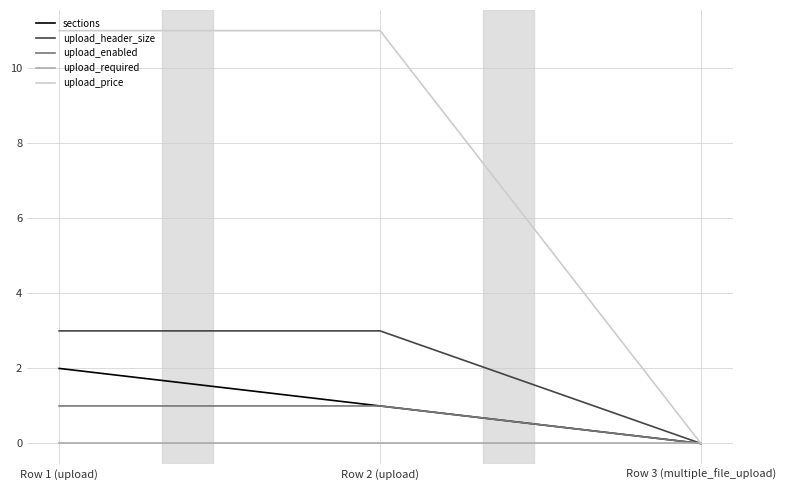

What is the approximate value of upload_header_size at Row 1 (upload)?

3